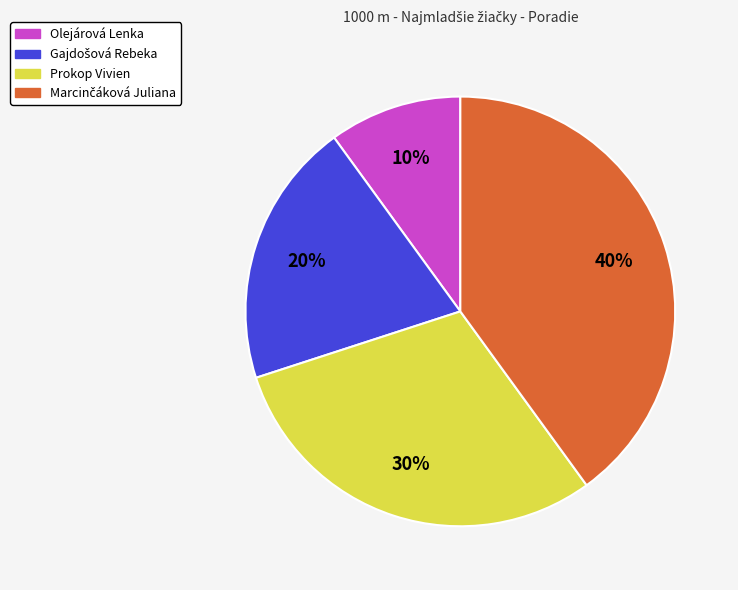

Is there a majority slice in this chart?

No